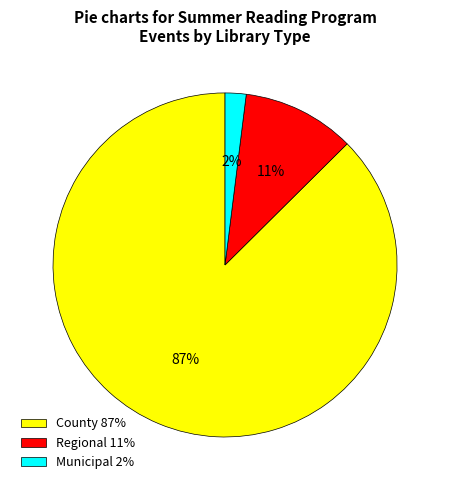

What percentage is the County 87% slice, to the nearest percent?

87%